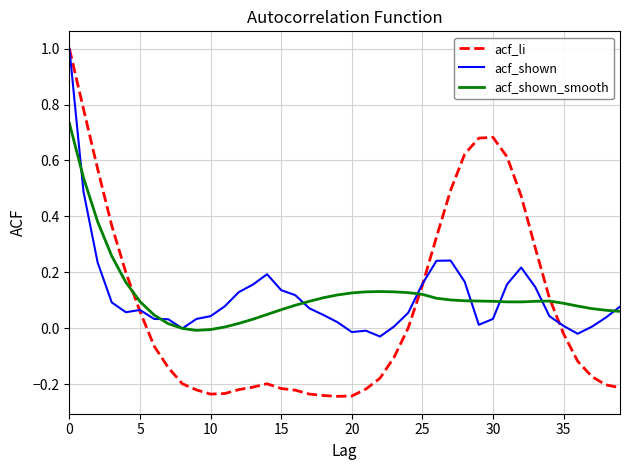

How many lines are shown in the chart?

3